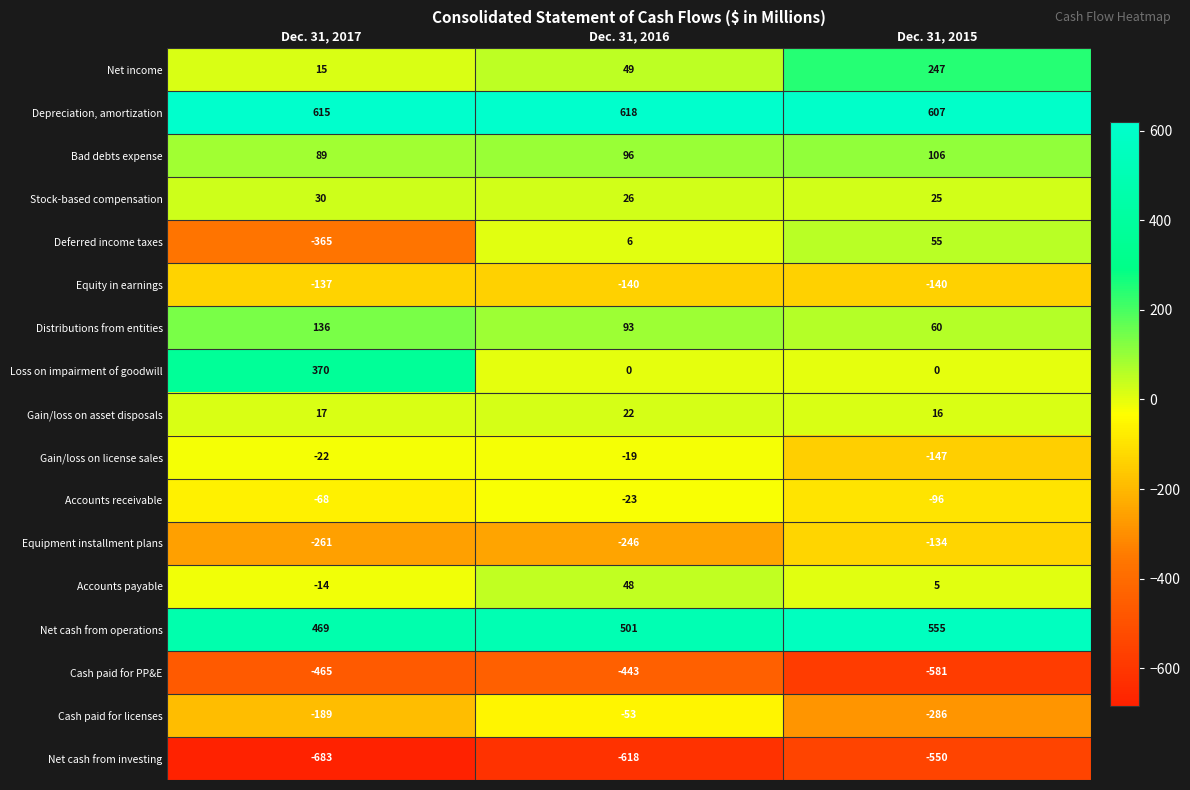

At which label is Equipment installment plans closest to -197?

Dec. 31, 2016